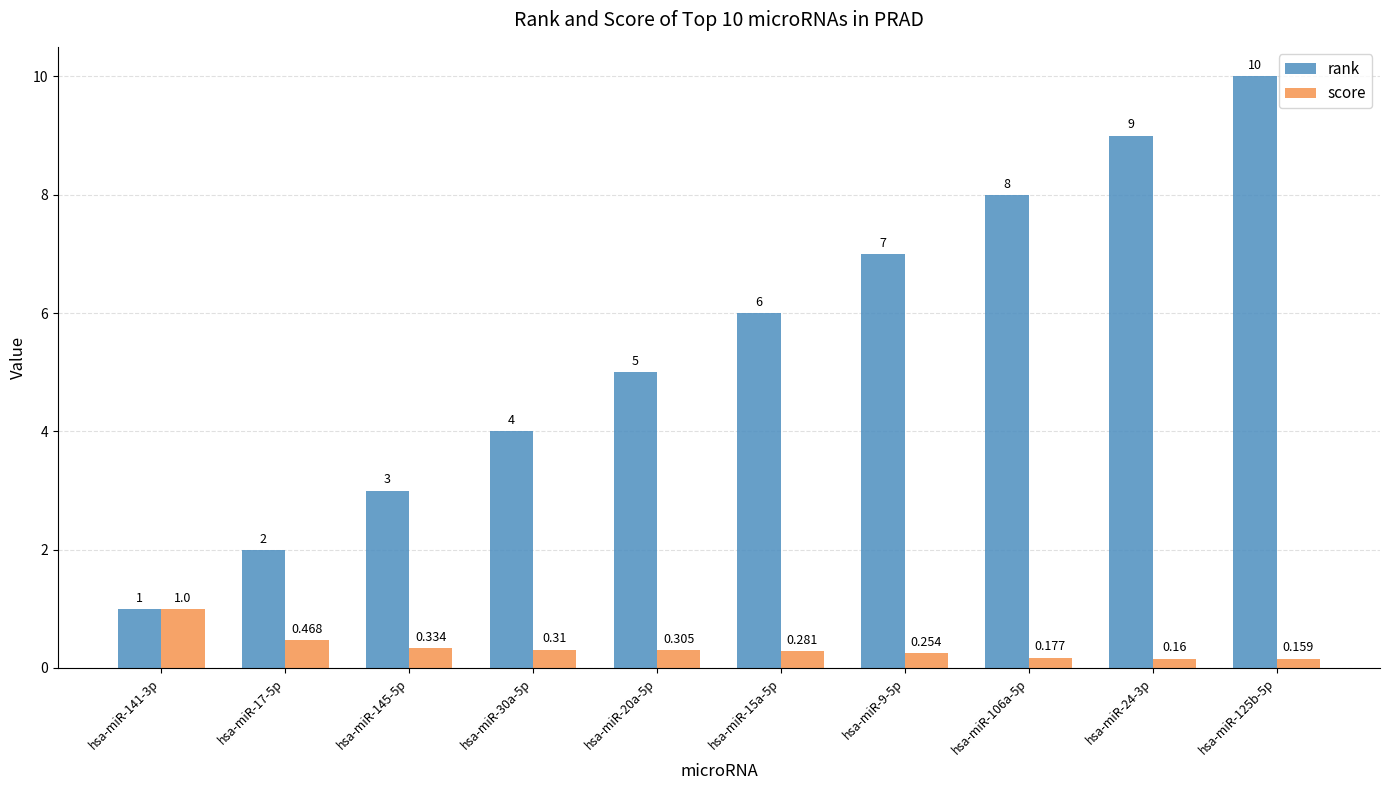

What is the difference between the score values at hsa-miR-106a-5p and hsa-miR-30a-5p?

0.1